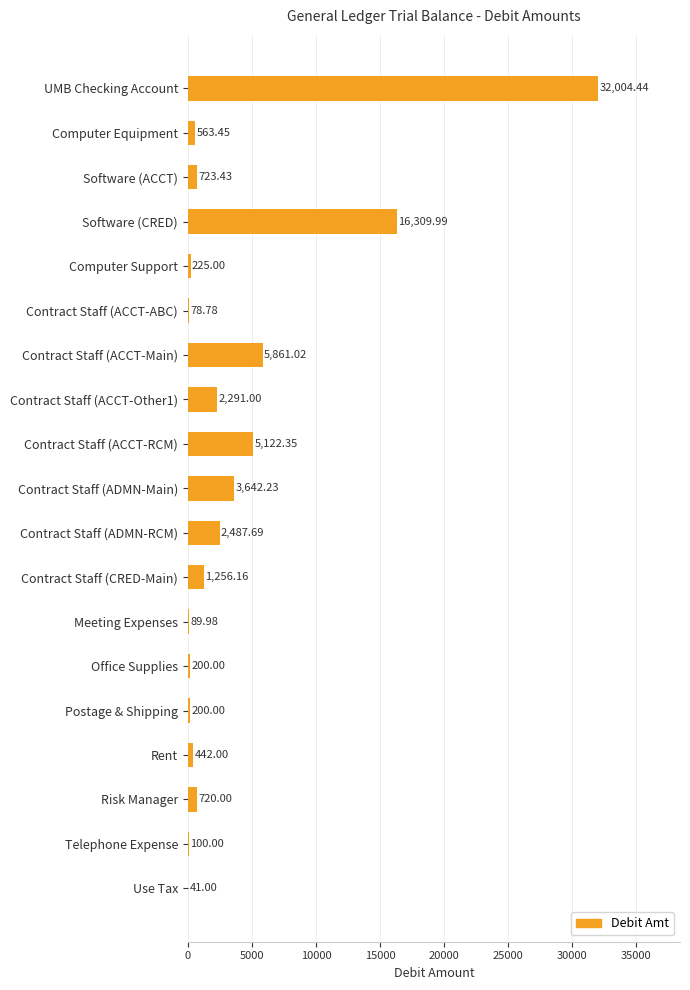

What is the change in value from Office Supplies to Telephone Expense?

-100.0